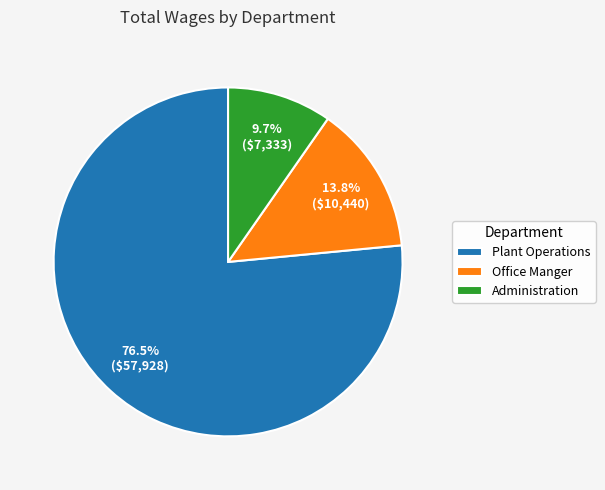

Approximately how many times larger is the value at Plant Operations compared to Administration?

7.9